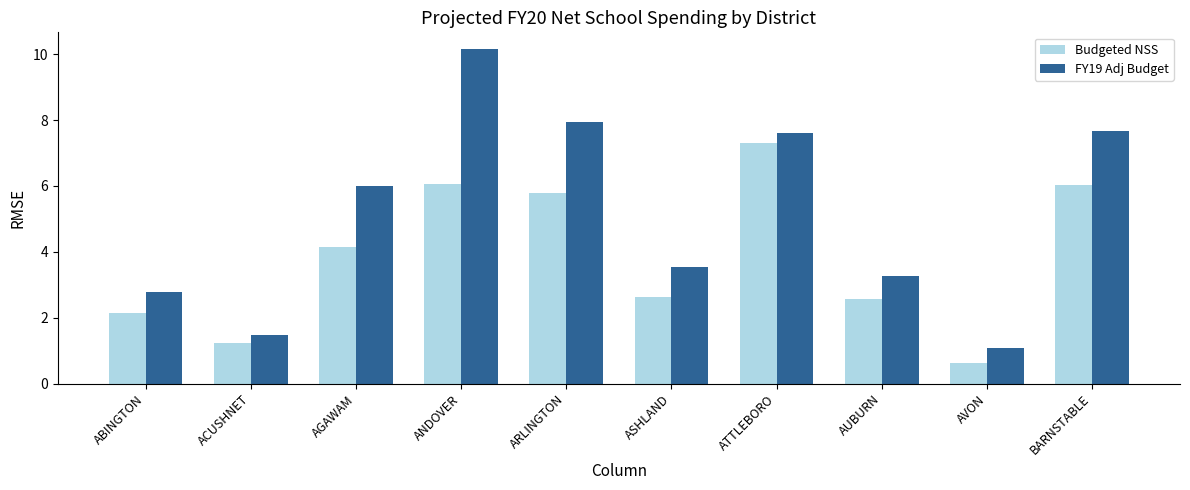

Between ATTLEBORO and BARNSTABLE, which series saw the biggest shift?

Budgeted NSS